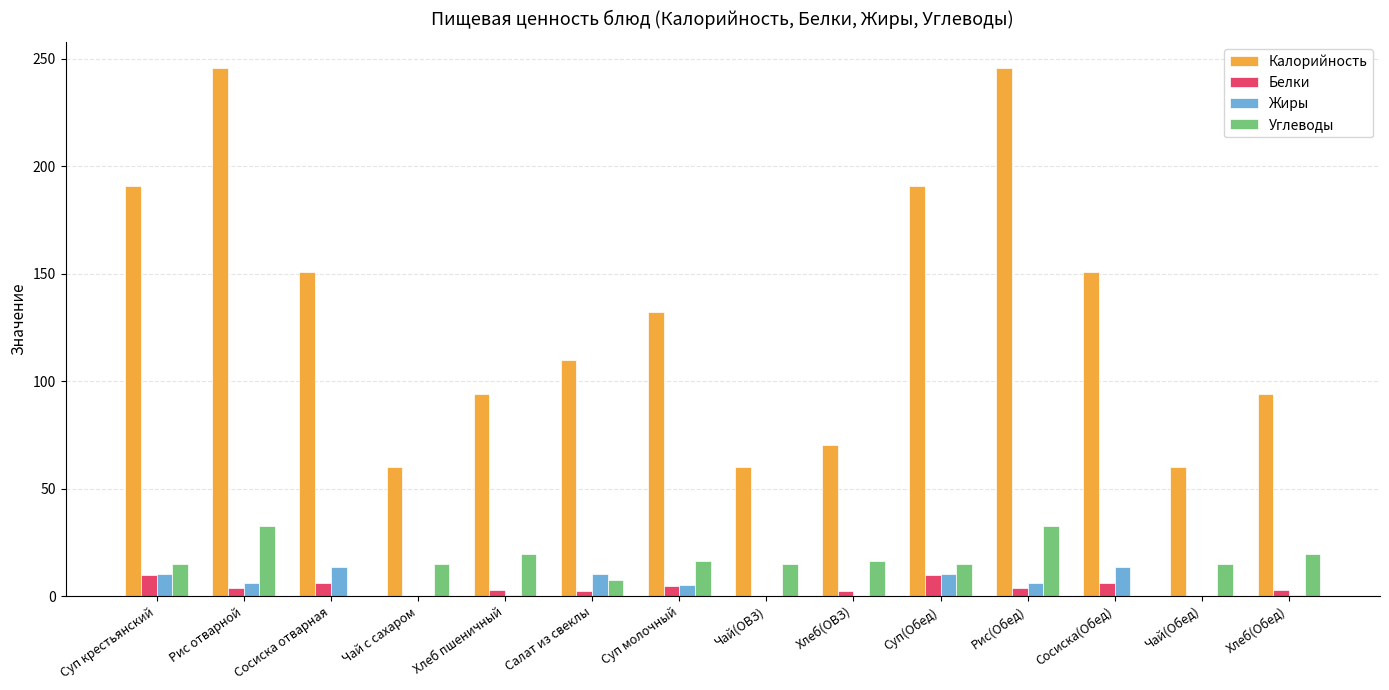

Is the value of Калорийность at Сосиска(Обед) greater than the value of Жиры at Сосиска отварная?

Yes